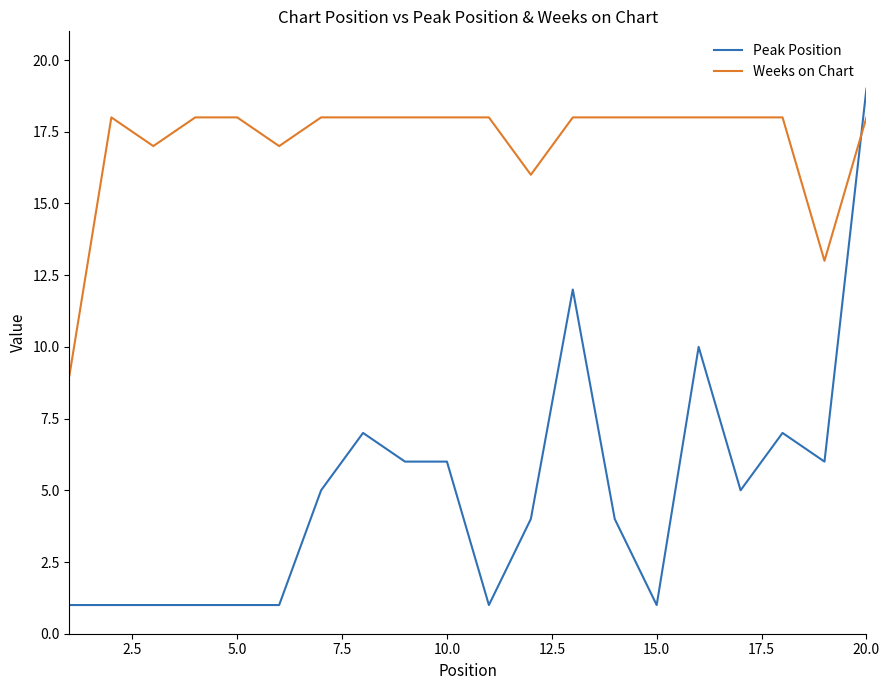

How many lines are shown in the chart?

2